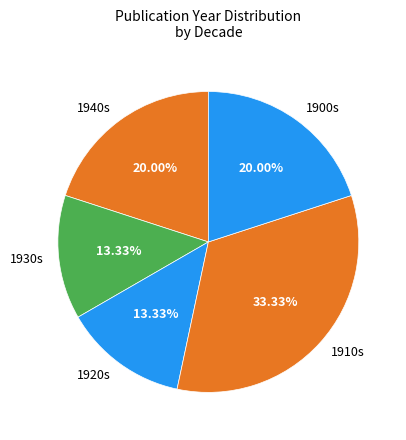

Does any single category account for the majority?

No